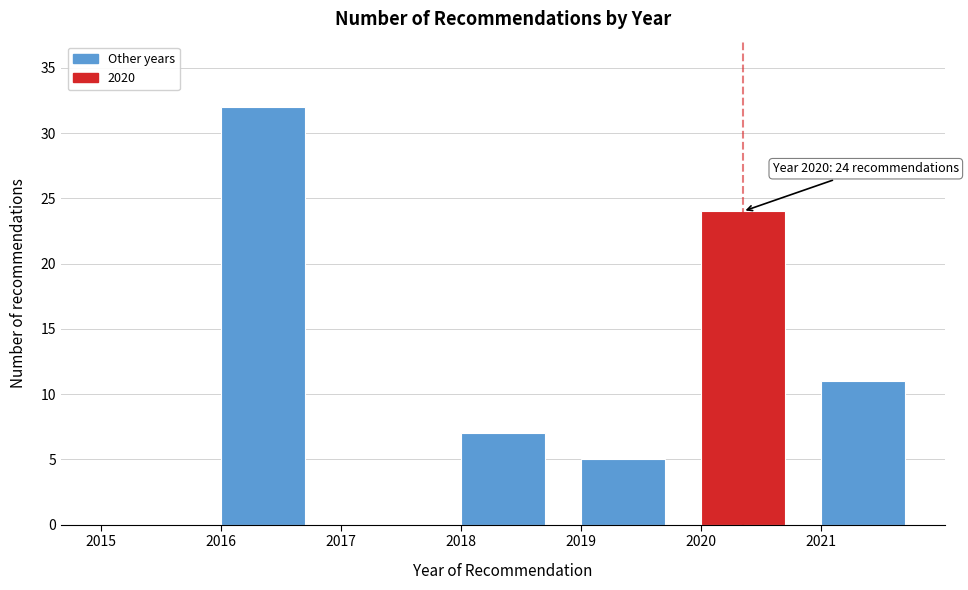

Over which range of the x-axis is the bar tallest?

2016 to 2017